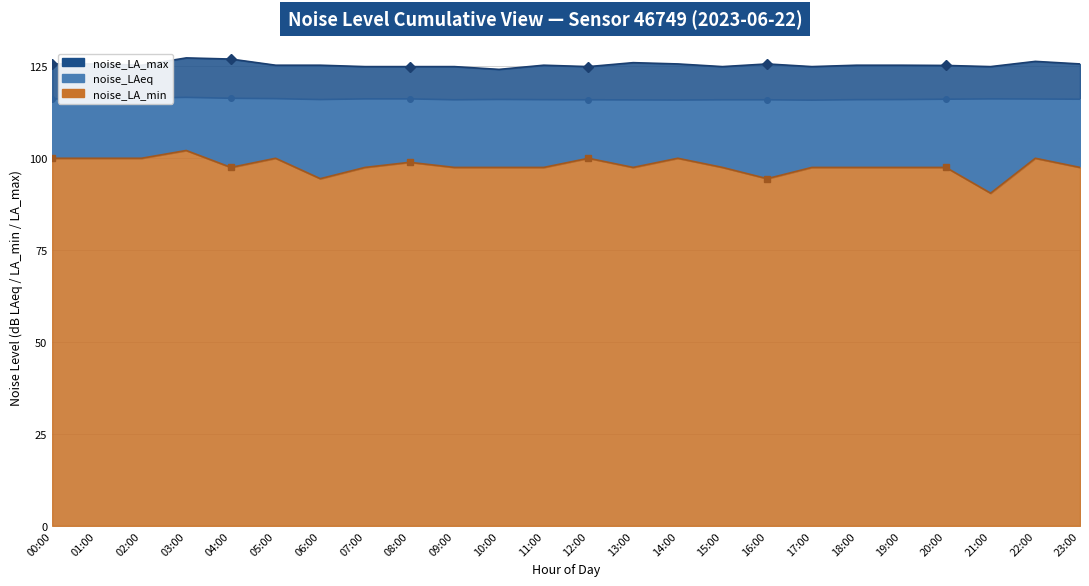

In noise_LA_min, how many points are higher than both neighbors (excluding endpoints)?

6